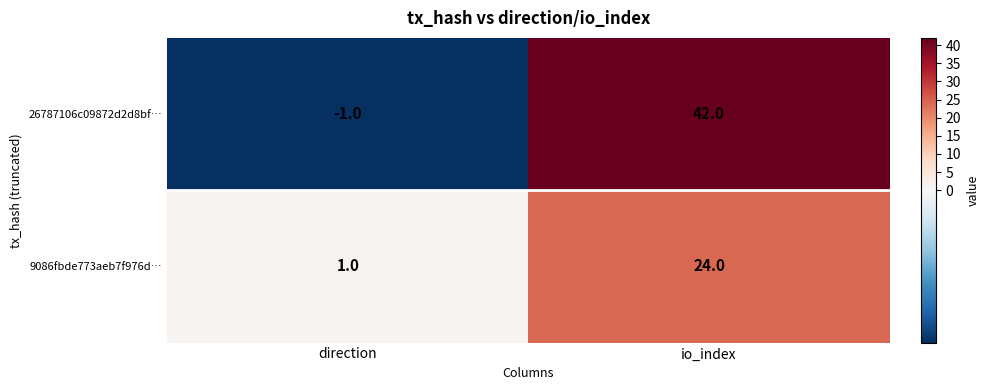

The value of 9086fbde773aeb7f976d… at direction is 1. True or false?

True